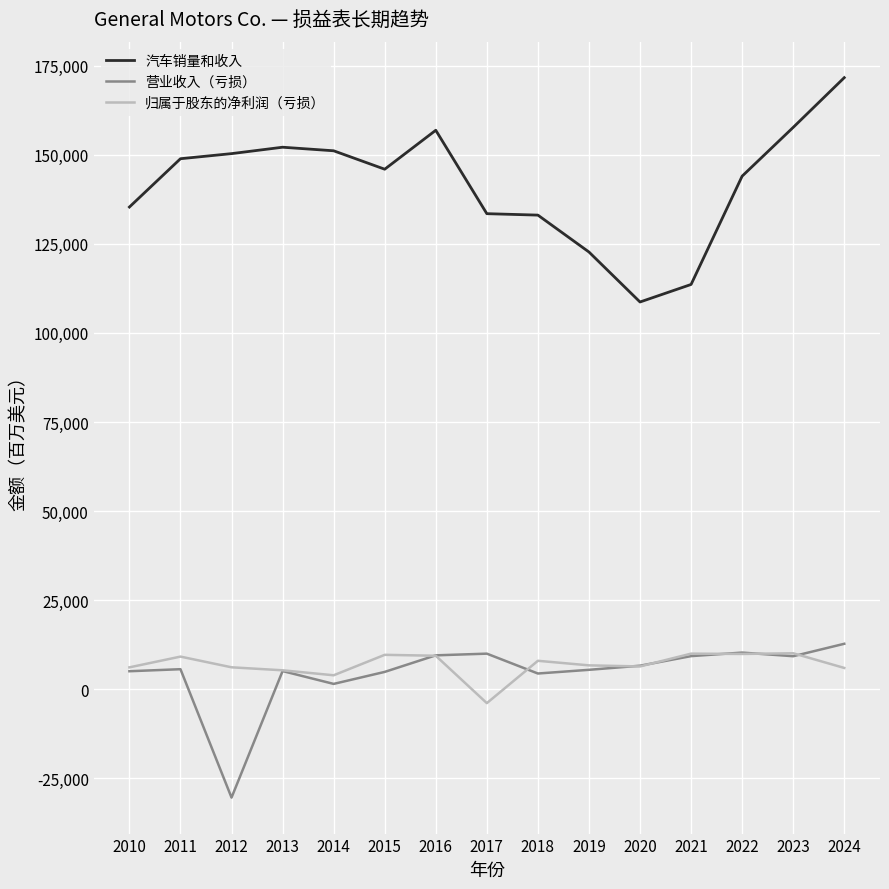

Where does the 汽车销量和收入 series first go above 145922?

2011